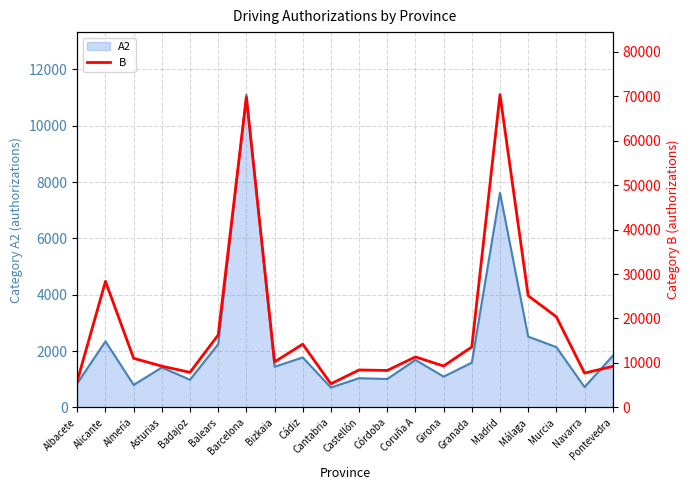

What is the maximum value for A2?

11105